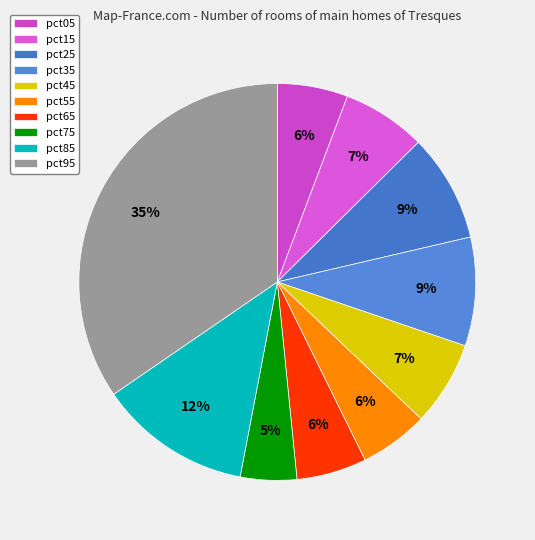

Rank the categories by value from lowest to highest.

pct75, pct55, pct65, pct05, pct15, pct45, pct25, pct35, pct85, pct95